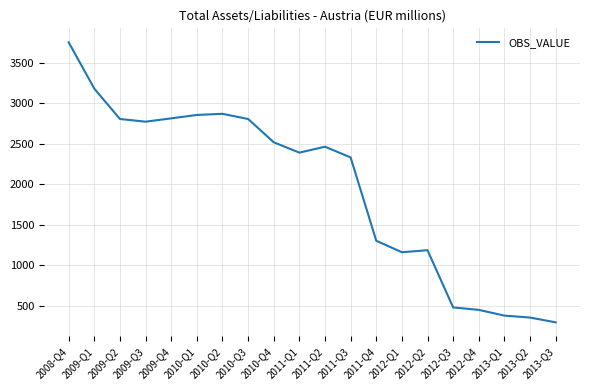

Is it true that the value at 2010-Q3 is 3658?

False